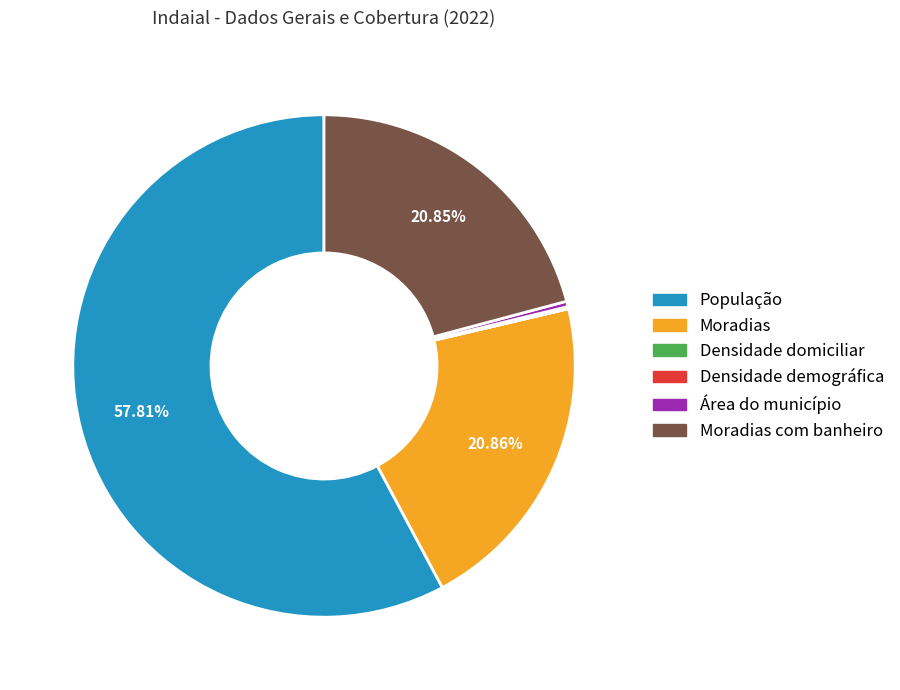

Does any single category account for the majority?

Yes